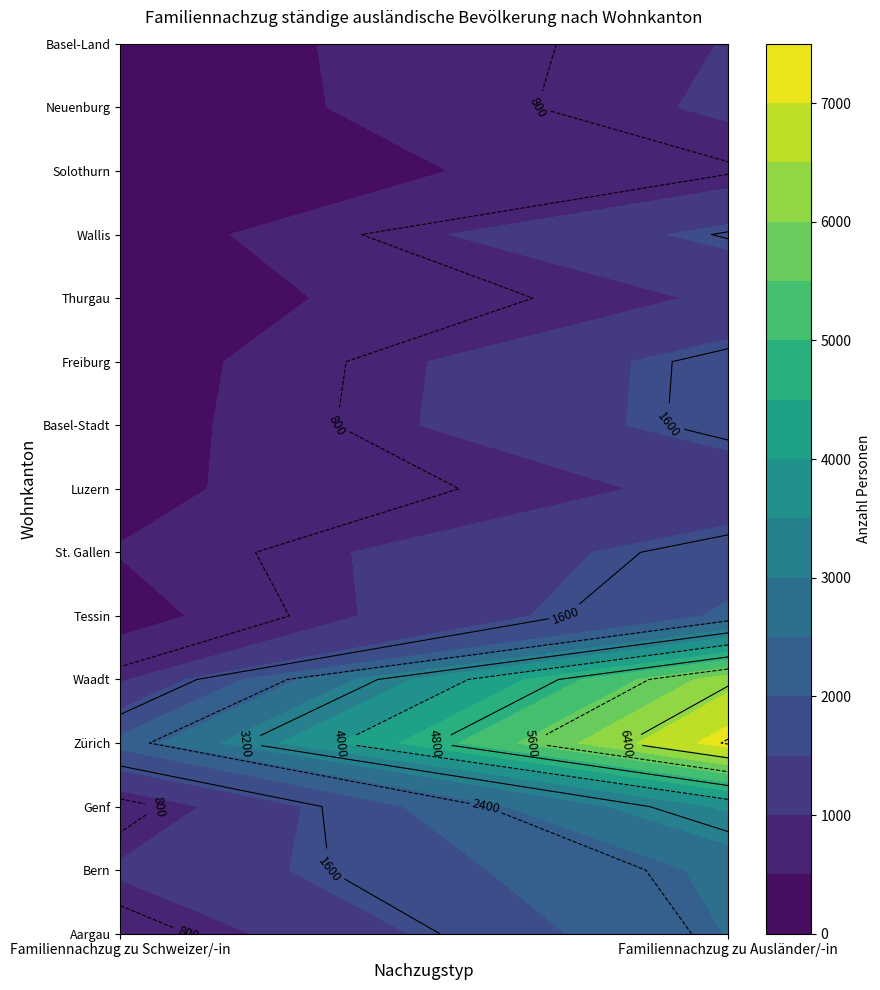

What is the average value of the Freiburg series?

992